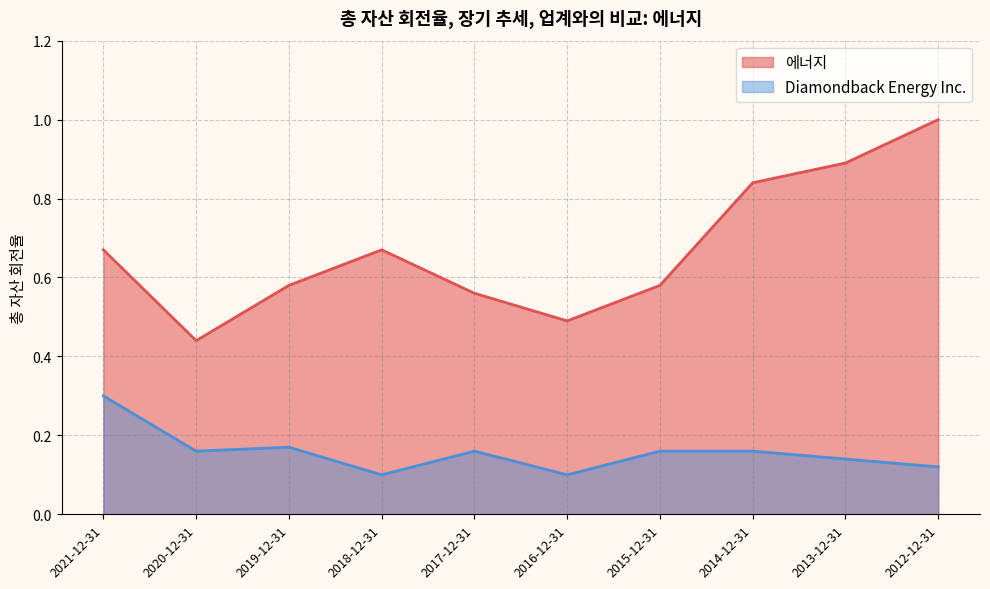

Where is the first local maximum for Diamondback Energy Inc.?

2019-12-31